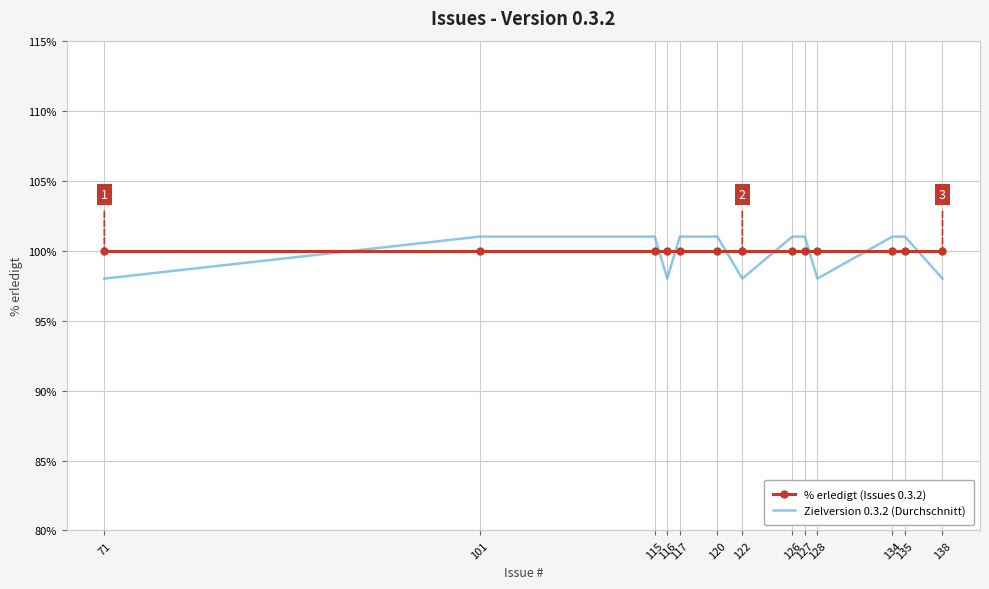

Count the number of data series in this chart.

2